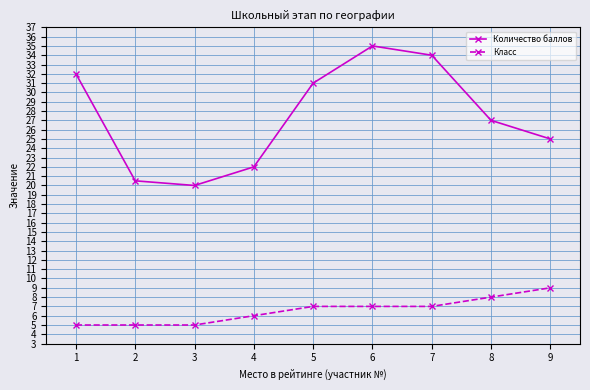

How many interior local valleys does the Количество баллов series have?

1